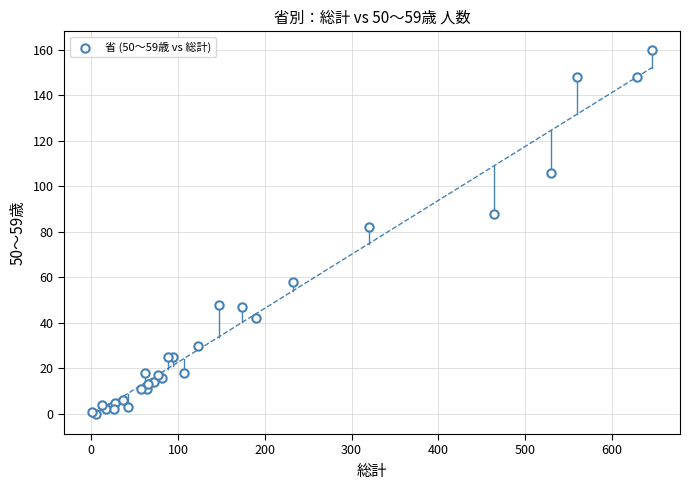

What Y value in the scatter plot is closest to 80?

82